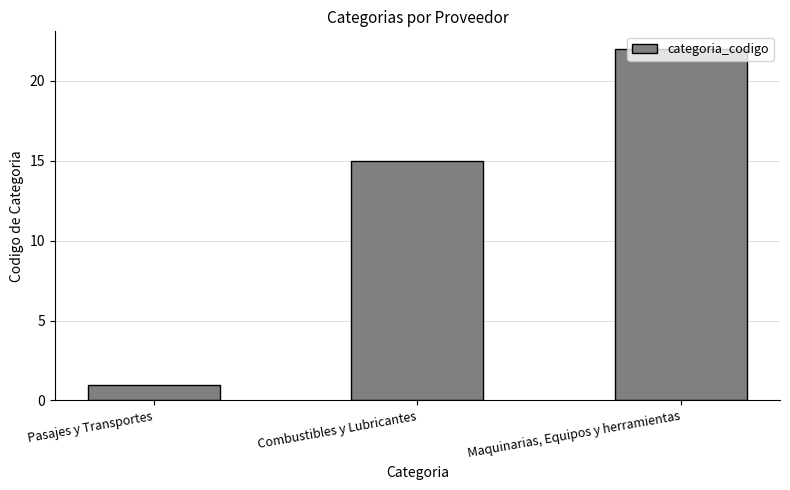

The chart shows a value of 15 at Combustibles y Lubricantes. True or false?

True